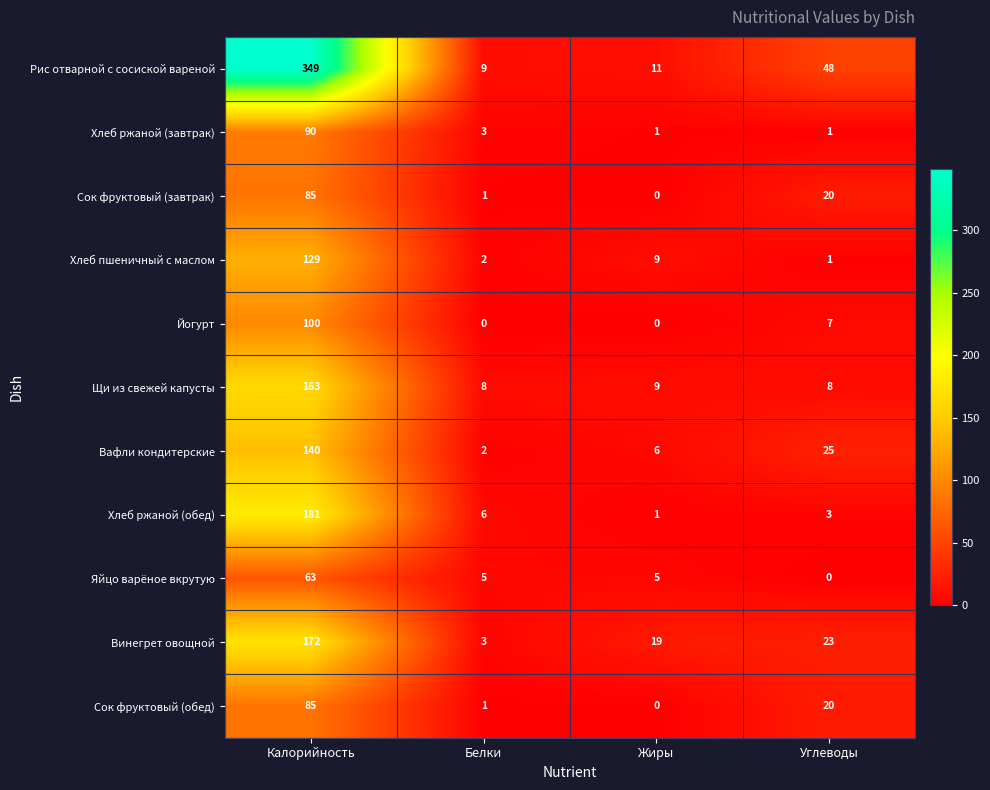

True or false: Яйцо варёное вкрутую has a value of 3 at Жиры.

False